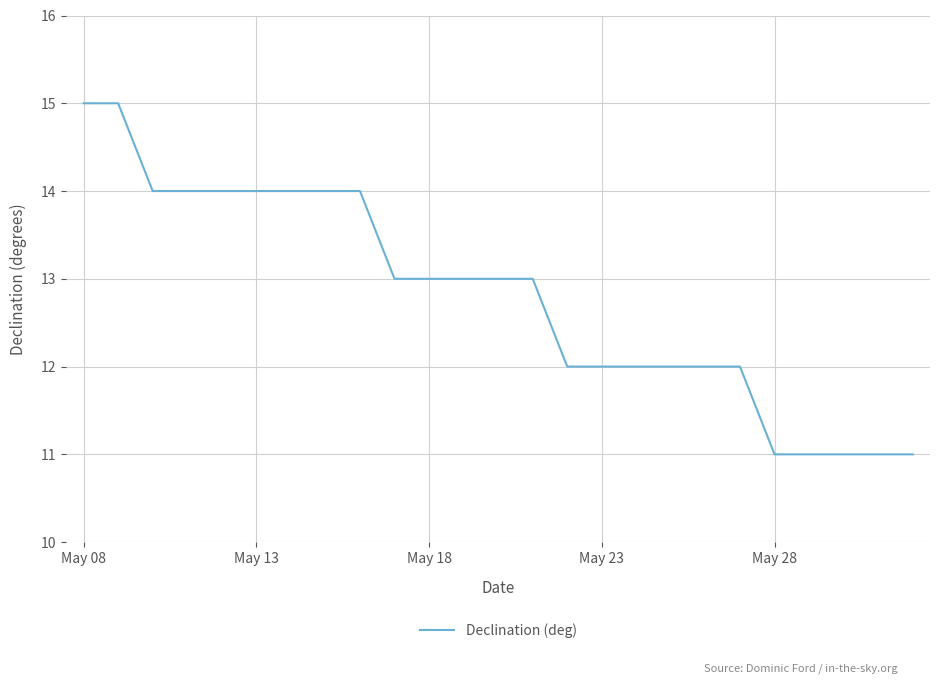

What is the difference between the maximum and minimum values?

4